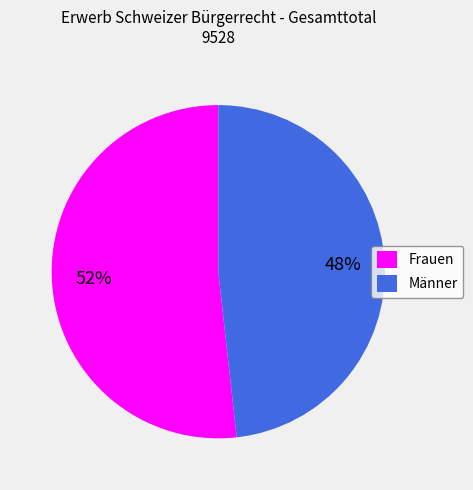

To the nearest percent, what is the average slice percentage?

50%